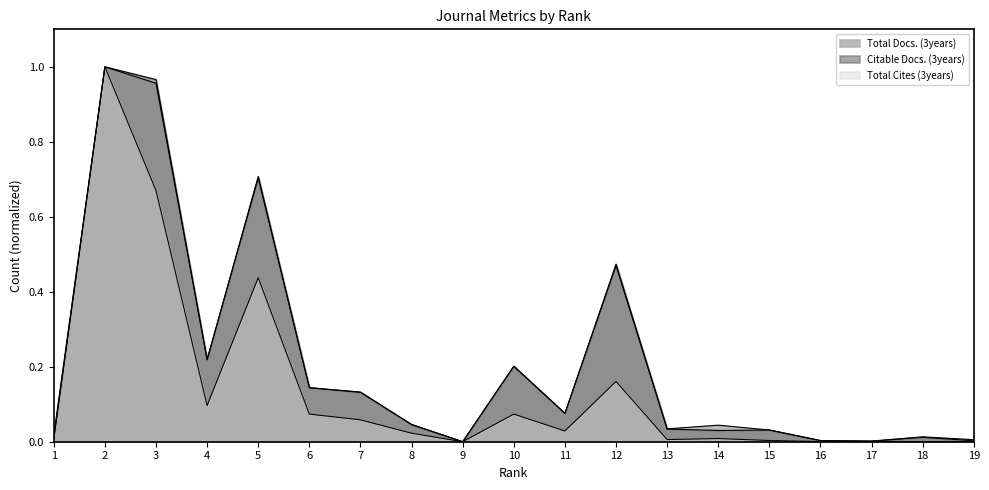

Which series has the largest total across all categories?

Total Docs. (3years)